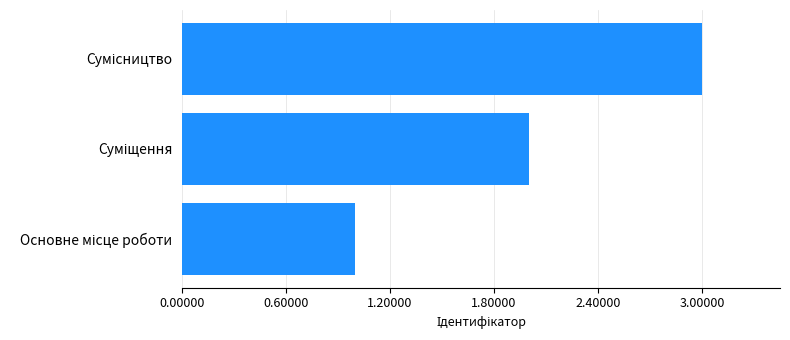

What is the sum of all values?

6